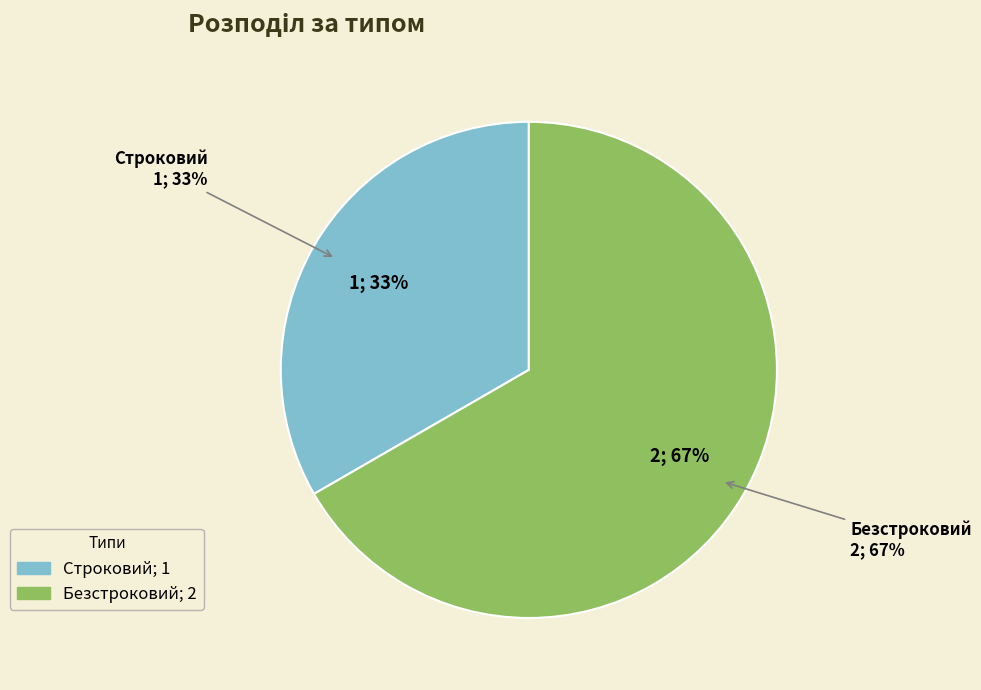

To the nearest percent, what is the combined percentage of Строковий and Безстроковий?

100%